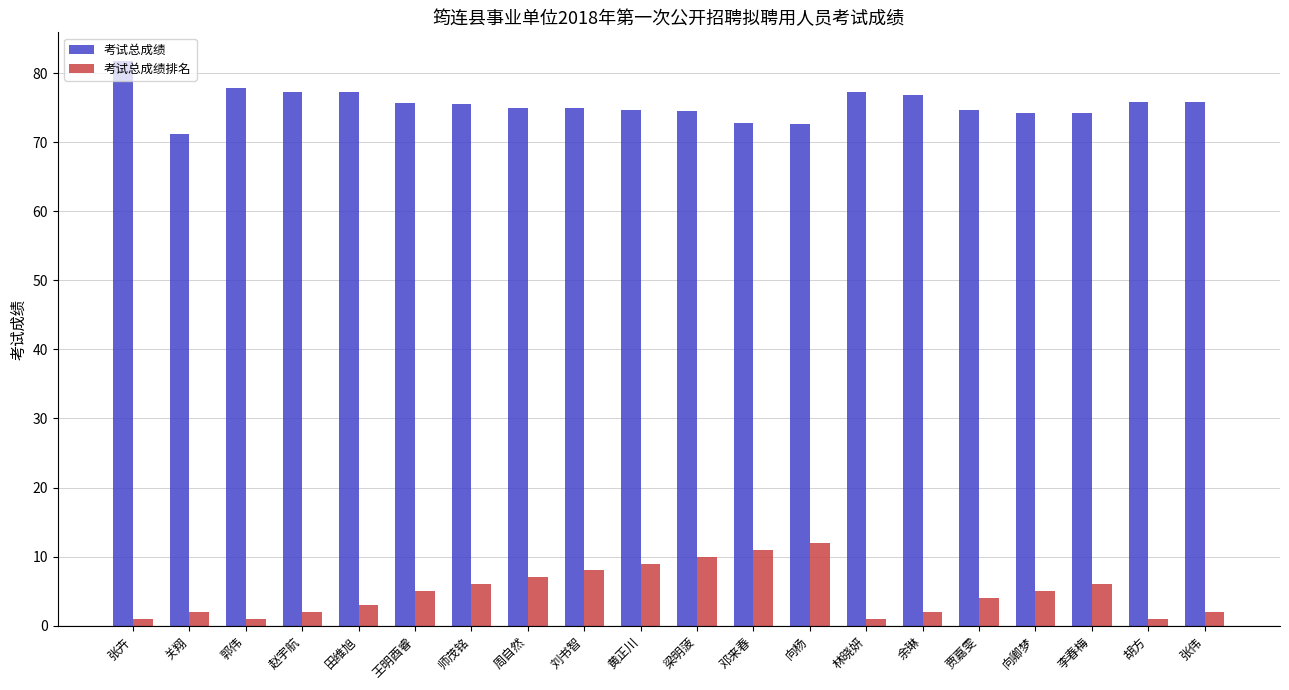

At how many categories does at least one series exceed 12?

20